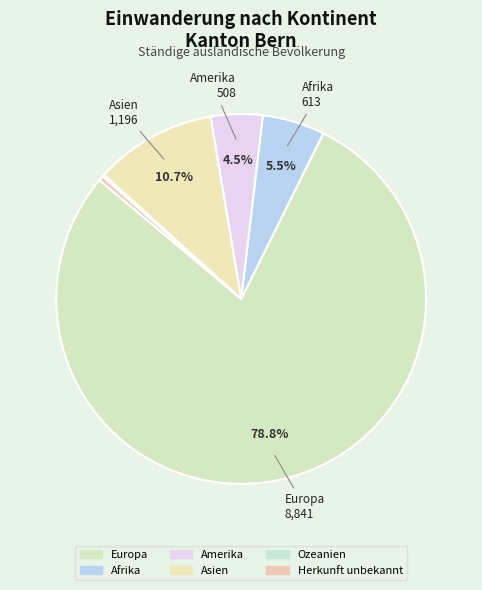

What percentage is the Asien slice, to the nearest percent?

11%